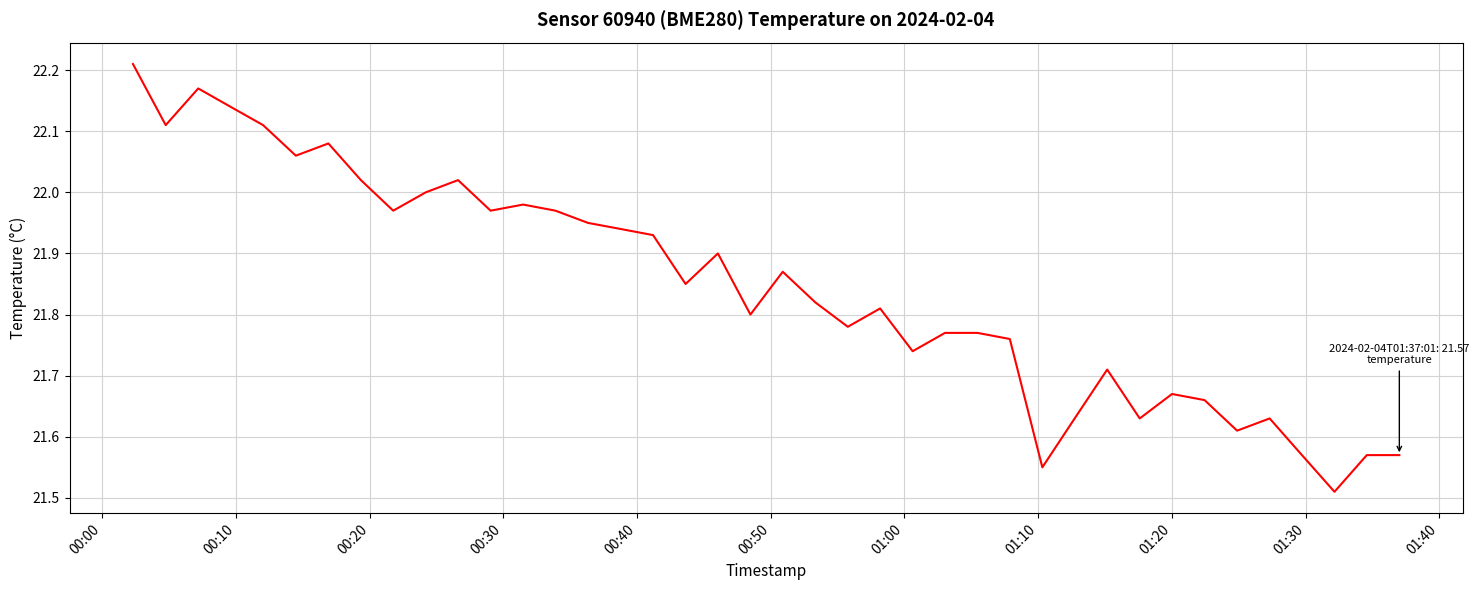

What is the difference between the maximum and minimum values?

0.7